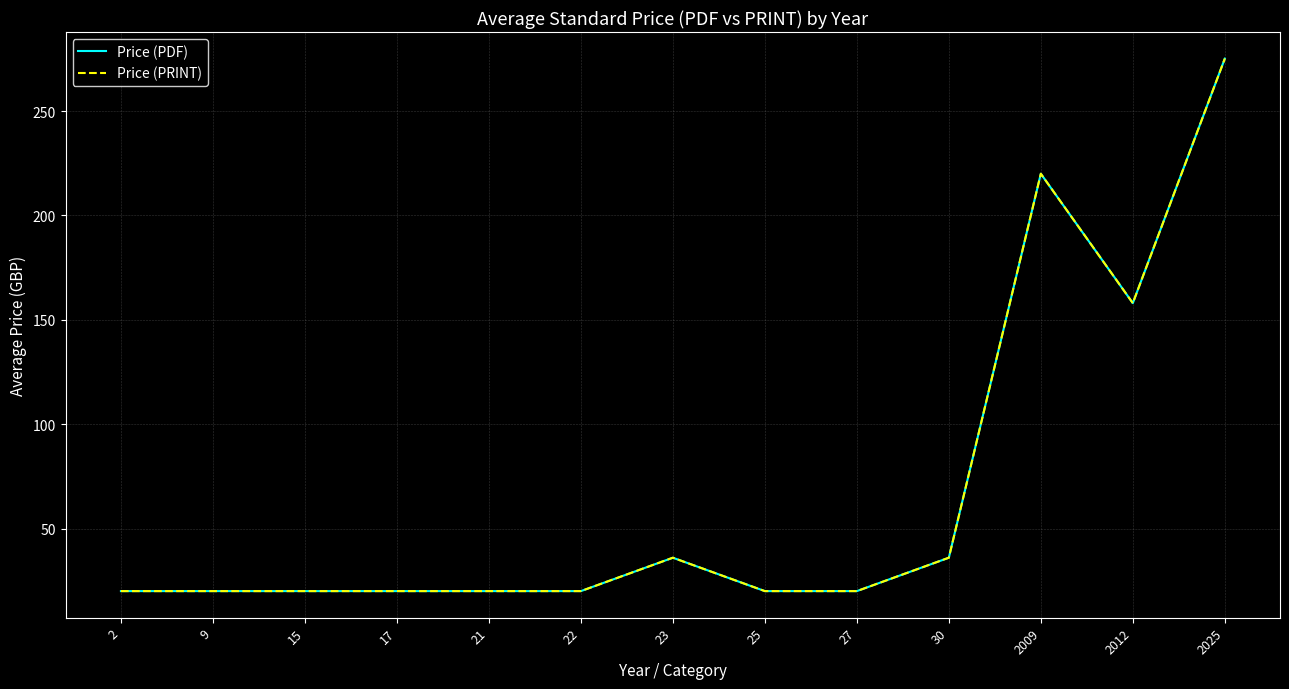

True or false: Price (PRINT) and Price (PDF) intersect in this chart.

False